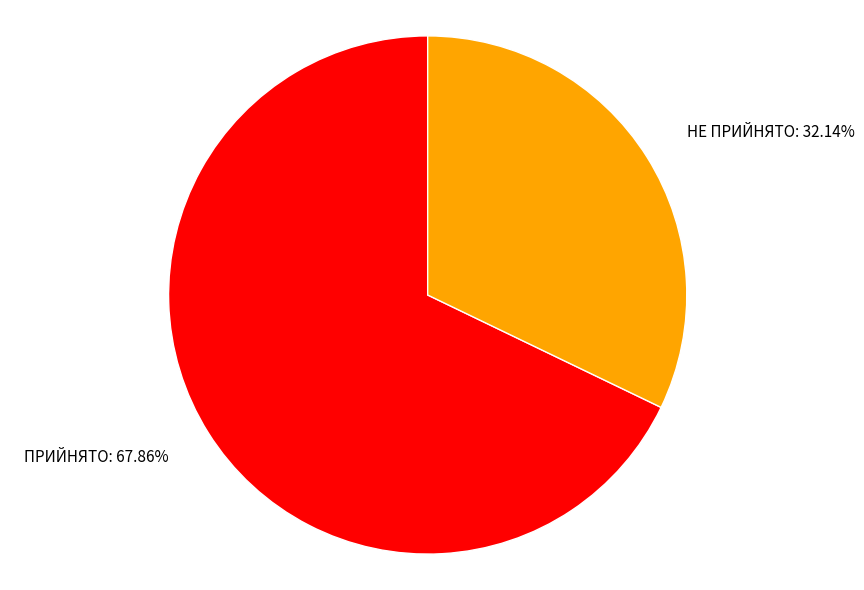

How many segments does this pie chart have?

2